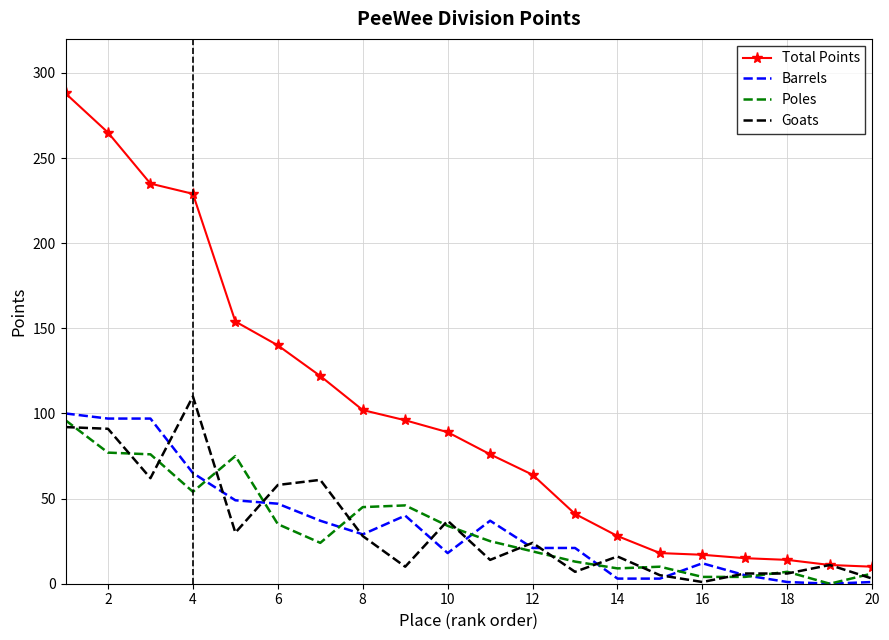

True or false: Poles and Goats cross at least once.

True